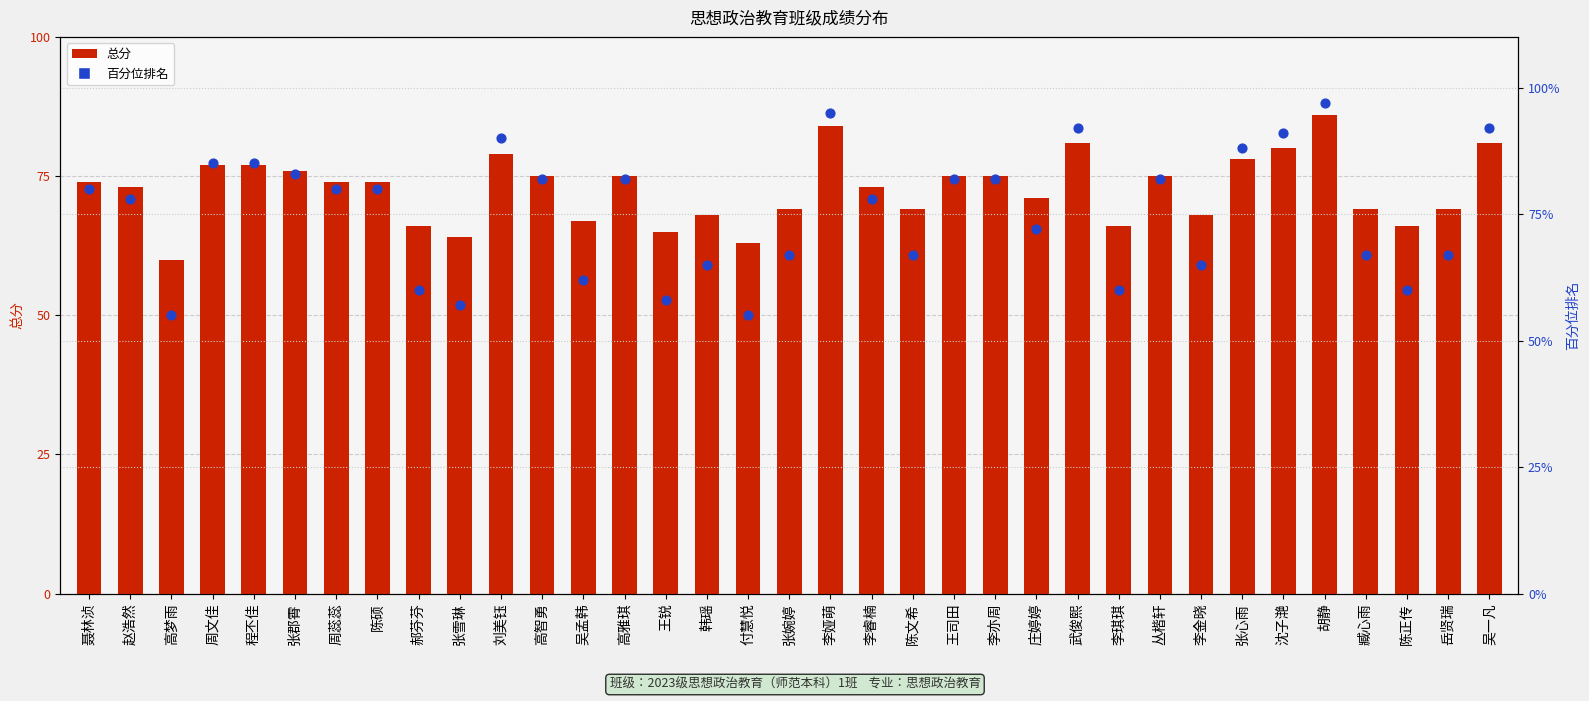

Is the value of 总分 at 高雅琪 greater than the value of 百分位排名 at 臧心雨?

Yes